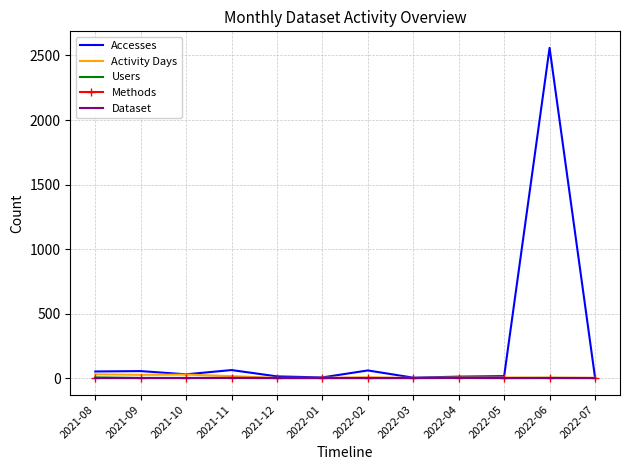

How many series are shown in this chart?

5